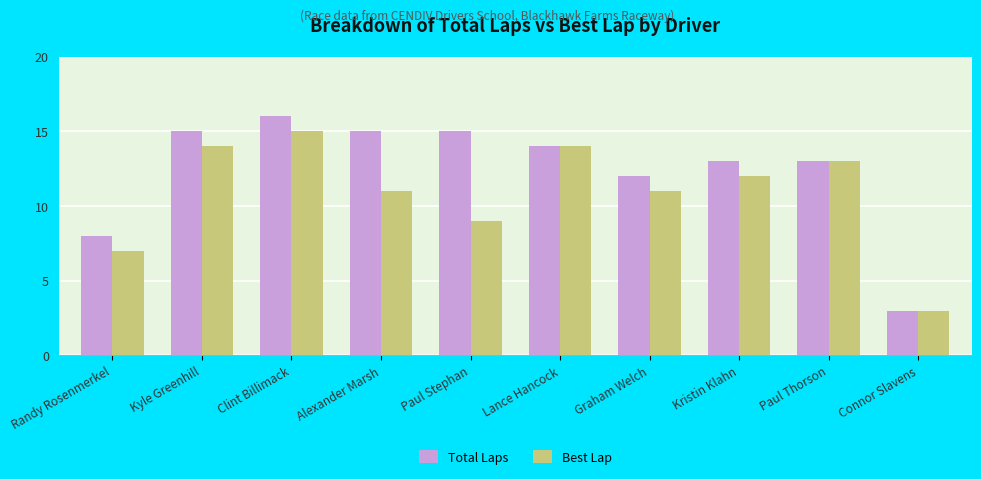

How many bars are there in each group?

2